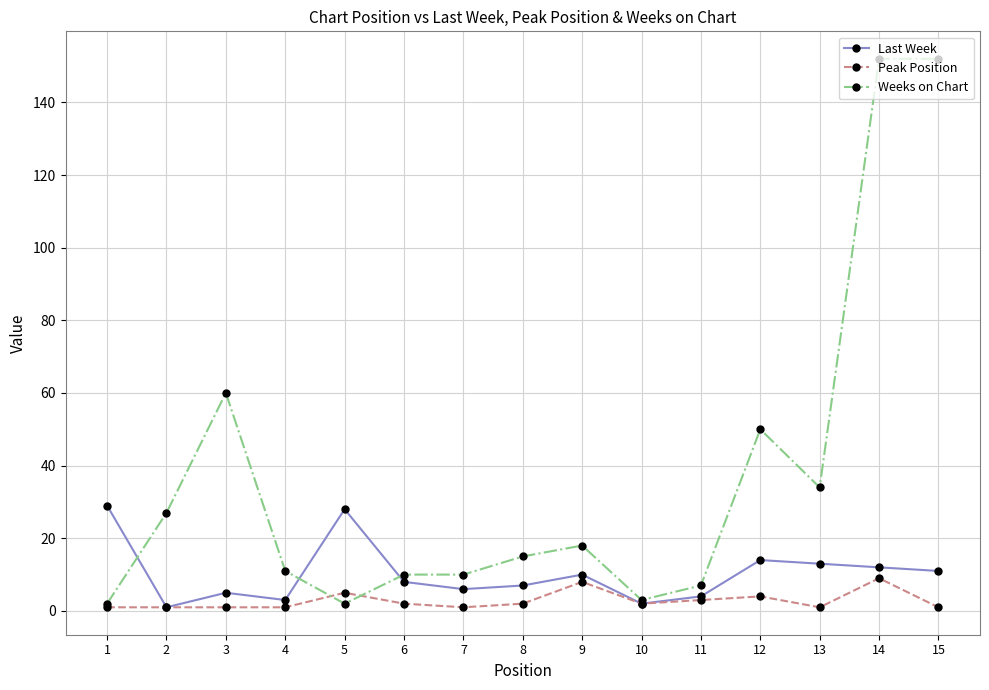

Rank the series at 15 from highest to lowest value.

Weeks on Chart, Last Week, Peak Position